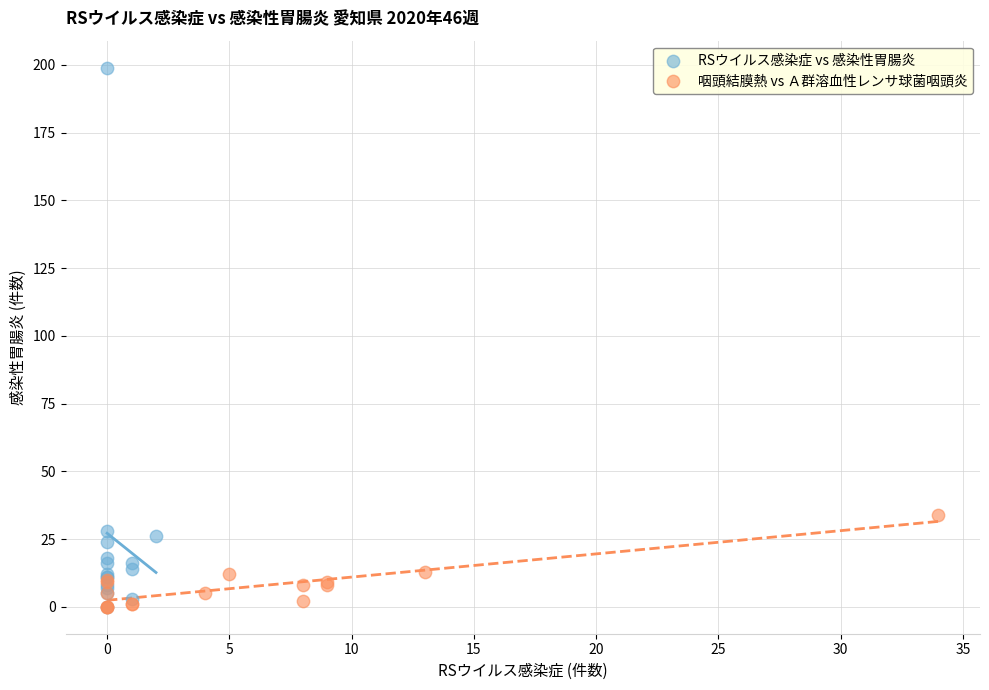

Which series has the widest spread of Y values?

RSウイルス感染症 vs 感染性胃腸炎